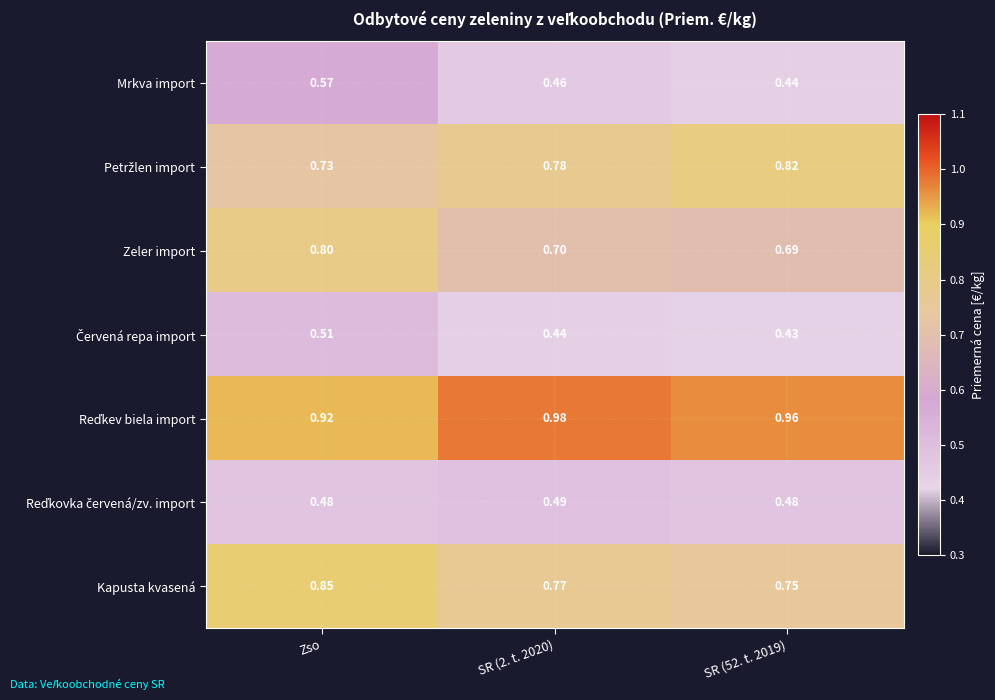

Which series has the largest range (max minus min)?

Mrkva import